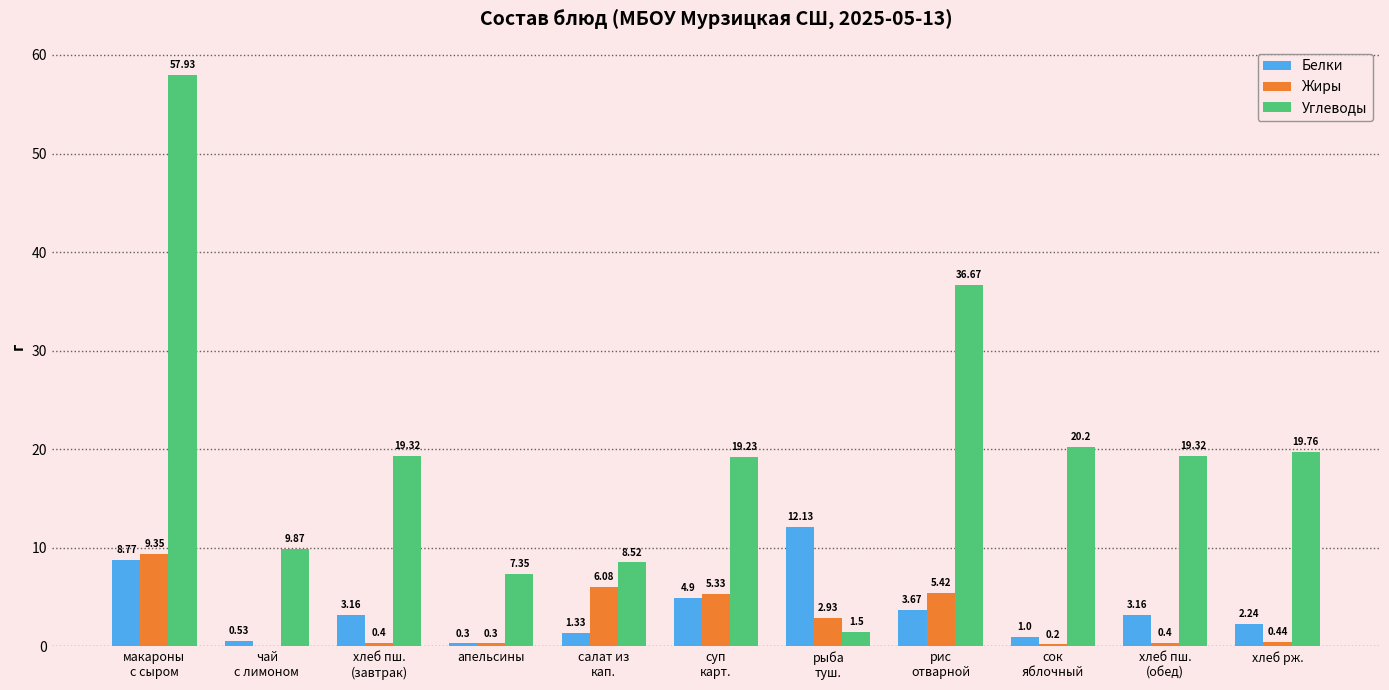

What is the total value across all series at хлеб рж.?

22.4